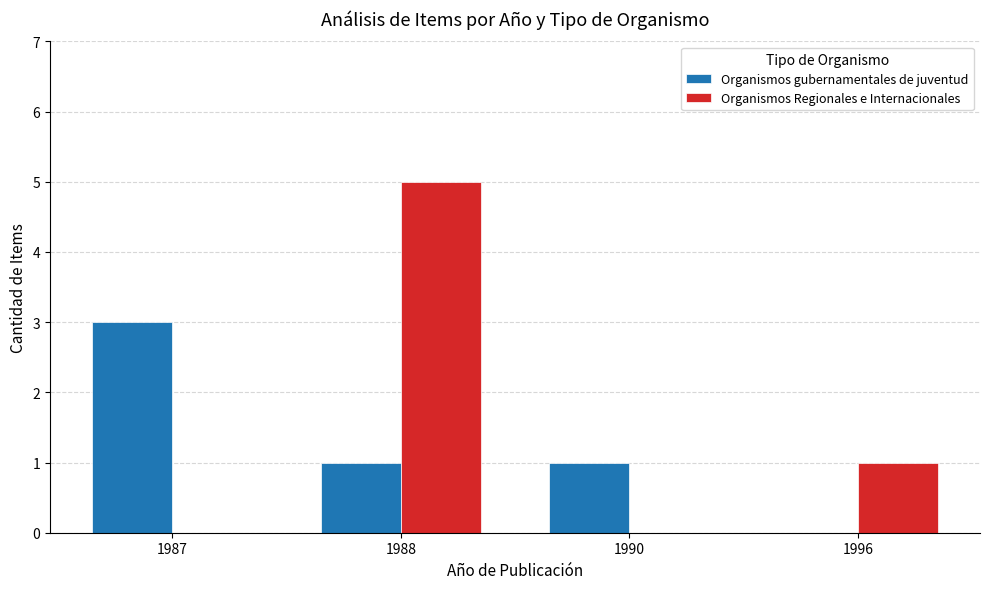

What are all the series names shown in the legend?

Organismos gubernamentales de juventud, Organismos Regionales e Internacionales